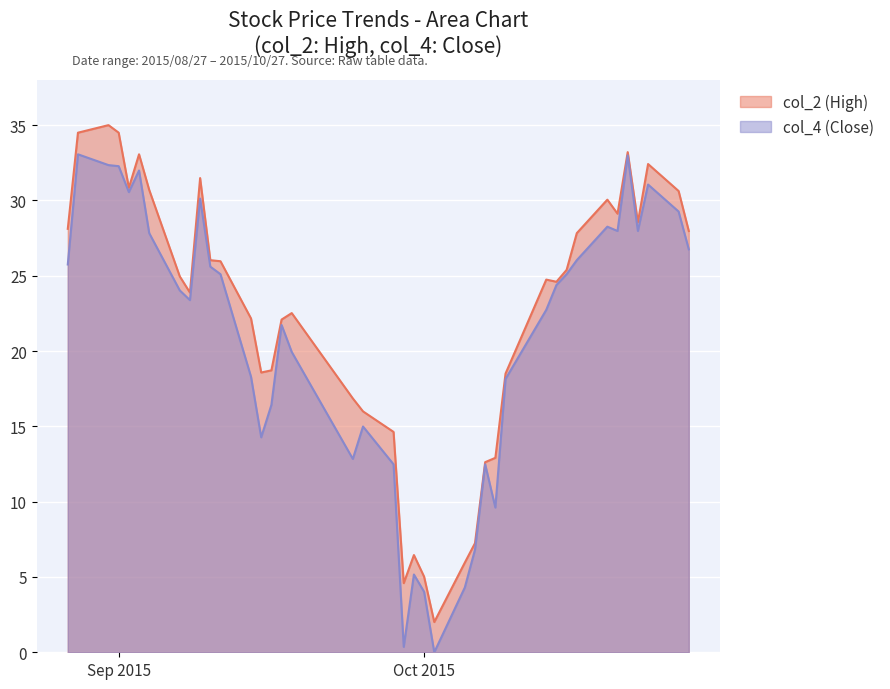

What is the lowest value of the col_2 (High) series?

2.0